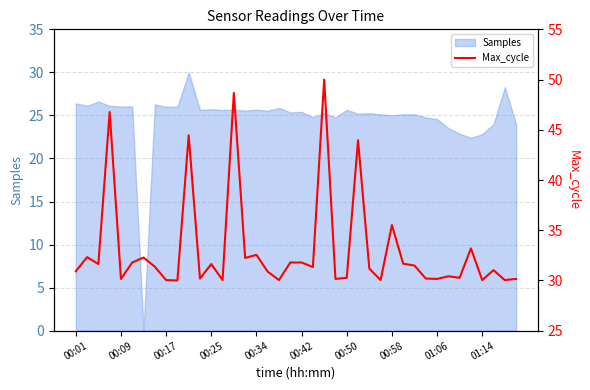

The Samples series shows 9.7 at 00:58. True or false?

False